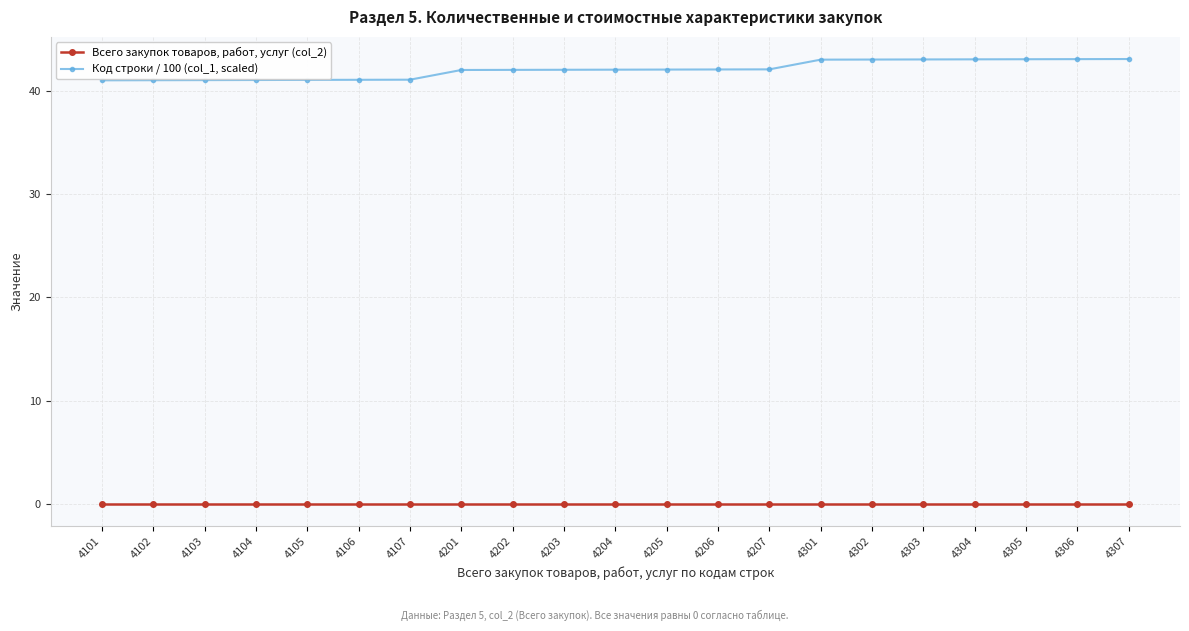

True or false: Всего закупок товаров, работ, услуг (col_2) and Код строки / 100 (col_1, scaled) cross at least once.

False